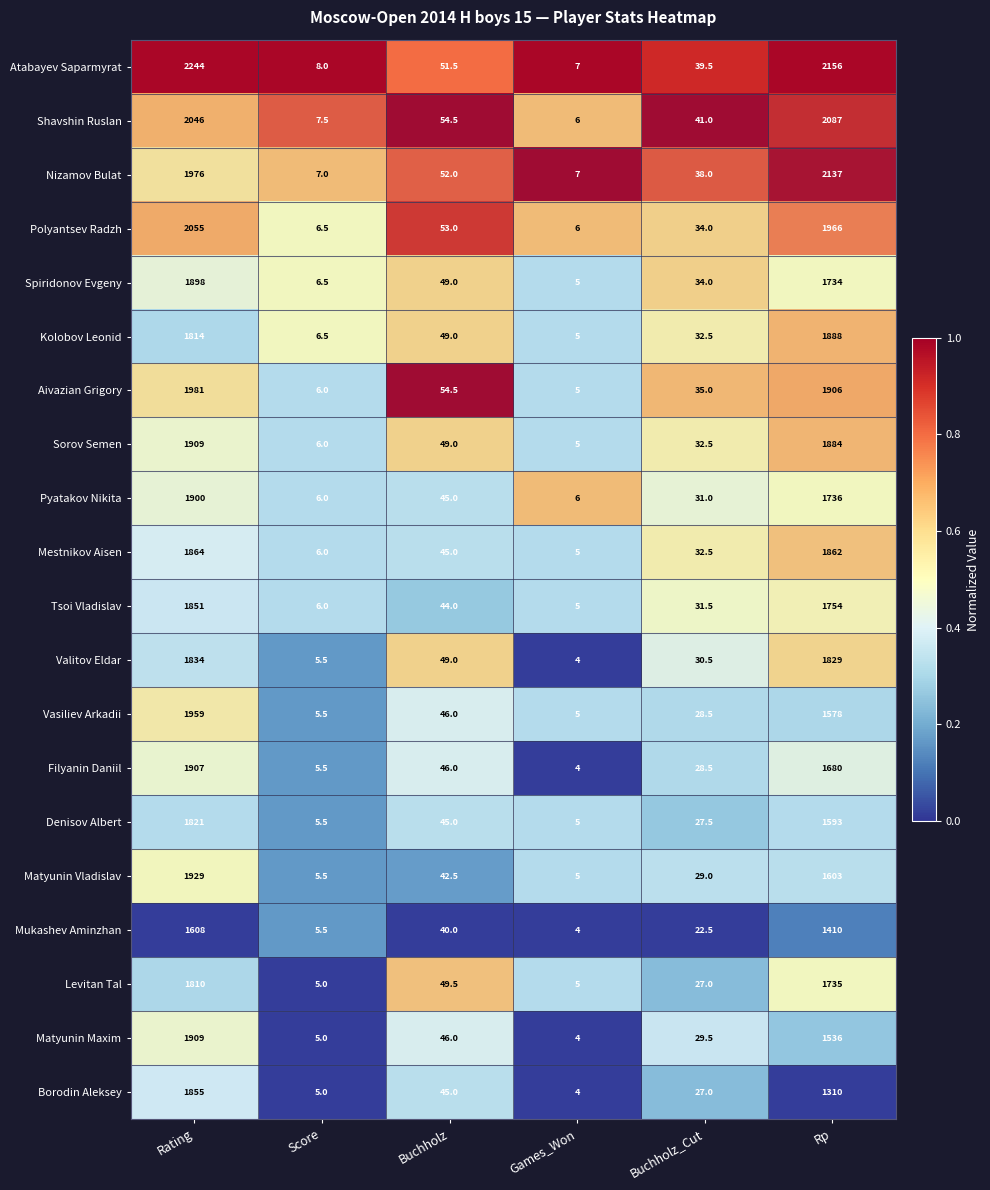

At which category is the sum across all series the highest?

Rating